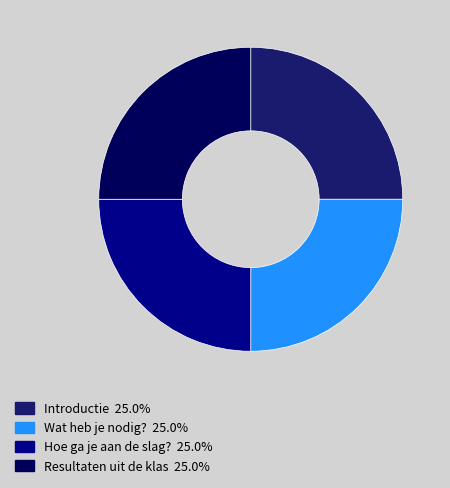

What is the ratio of the value at Resultaten uit de klas 25.0% to the value at Hoe ga je aan de slag? 25.0%?

1.0